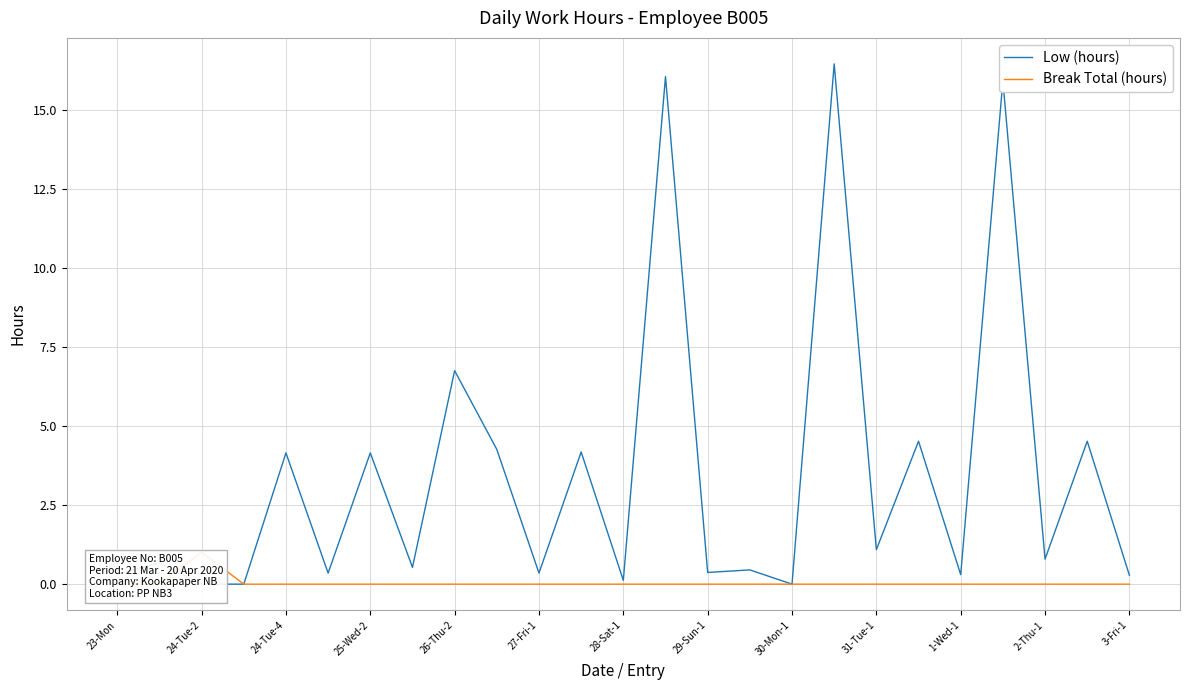

Which series has the widest spread of values?

Low (hours)